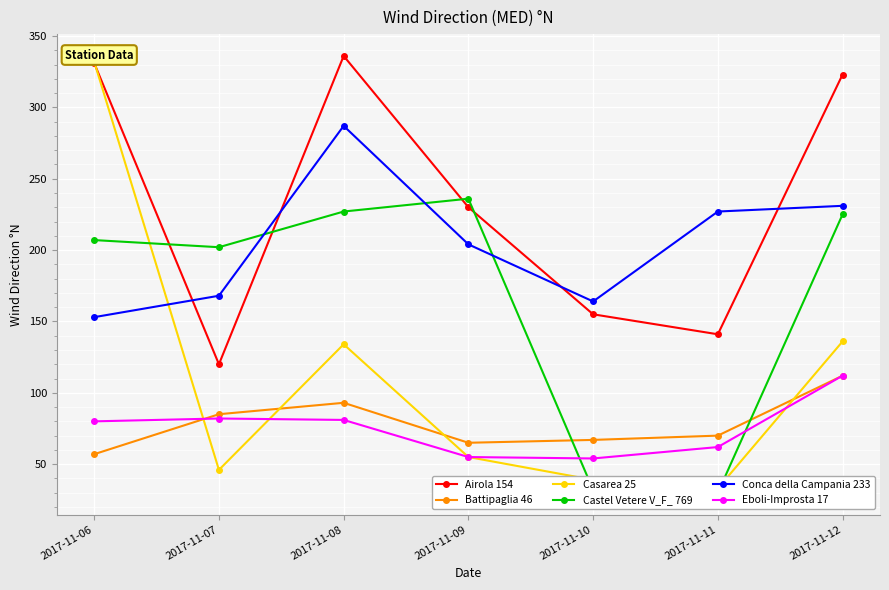

List the series in order of their peak value, highest first.

Airola 154, Casarea 25, Conca della Campania 233, Castel Vetere V_F_ 769, Battipaglia 46, Eboli-Improsta 17